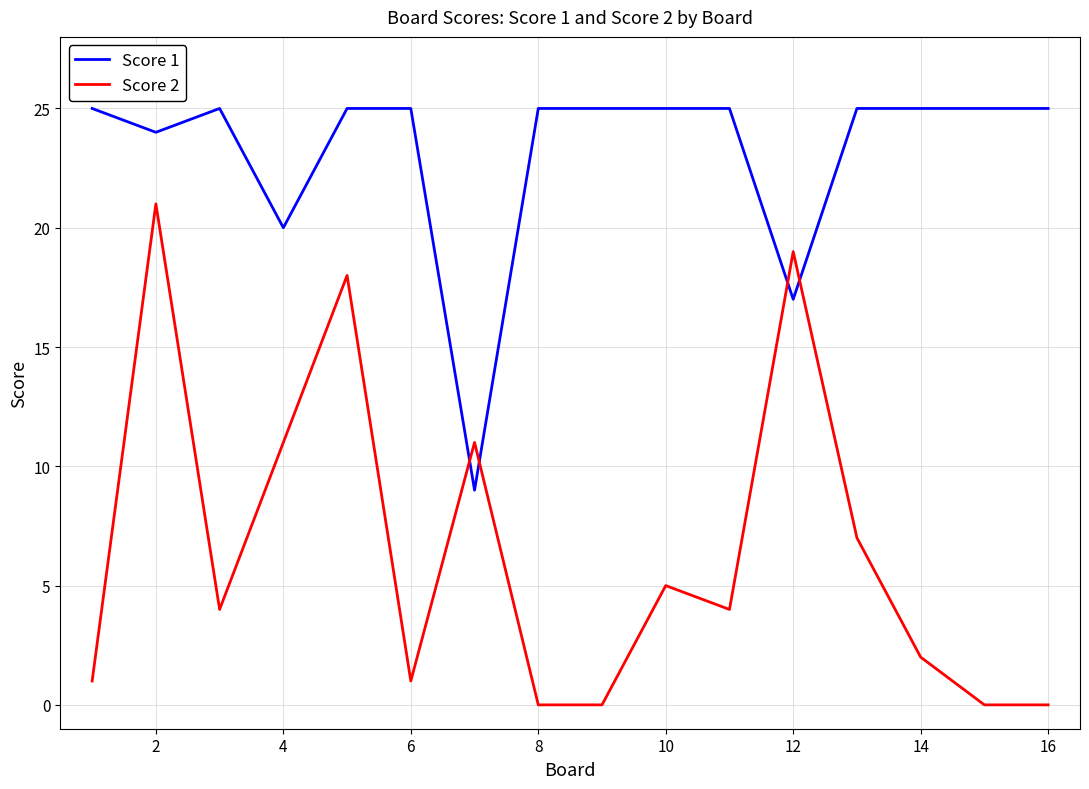

Is this an area chart (filled region under the line)?

No